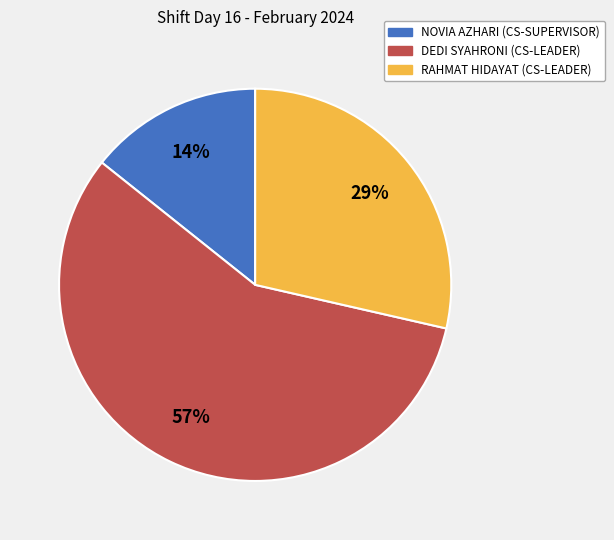

To the nearest percent, what is the difference between the largest and smallest slice percentages?

43%